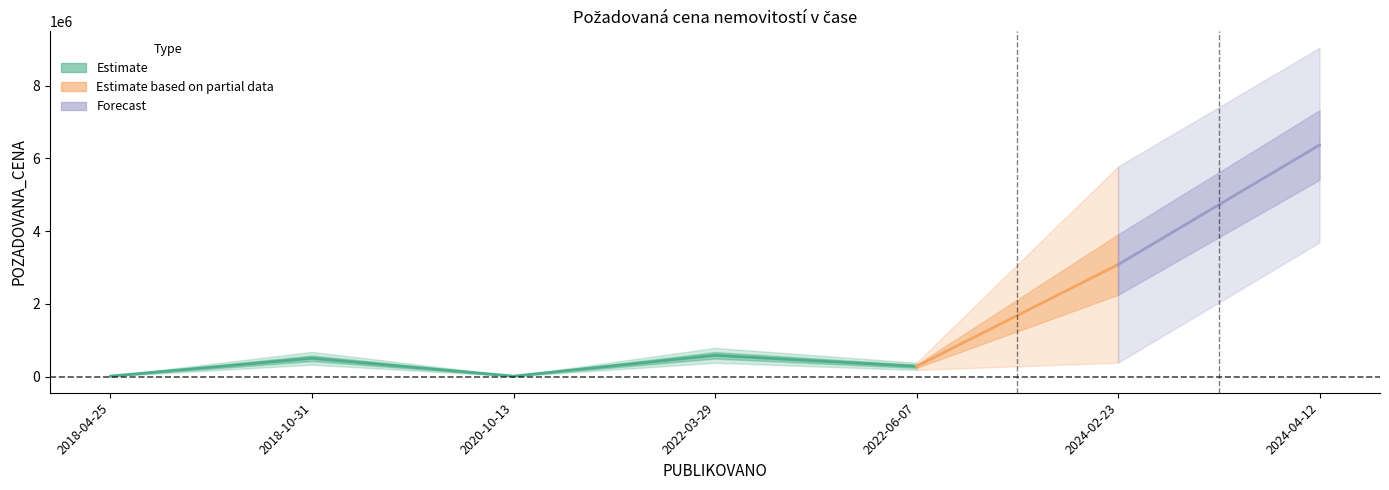

What is the minimum value shown in the chart?

14000